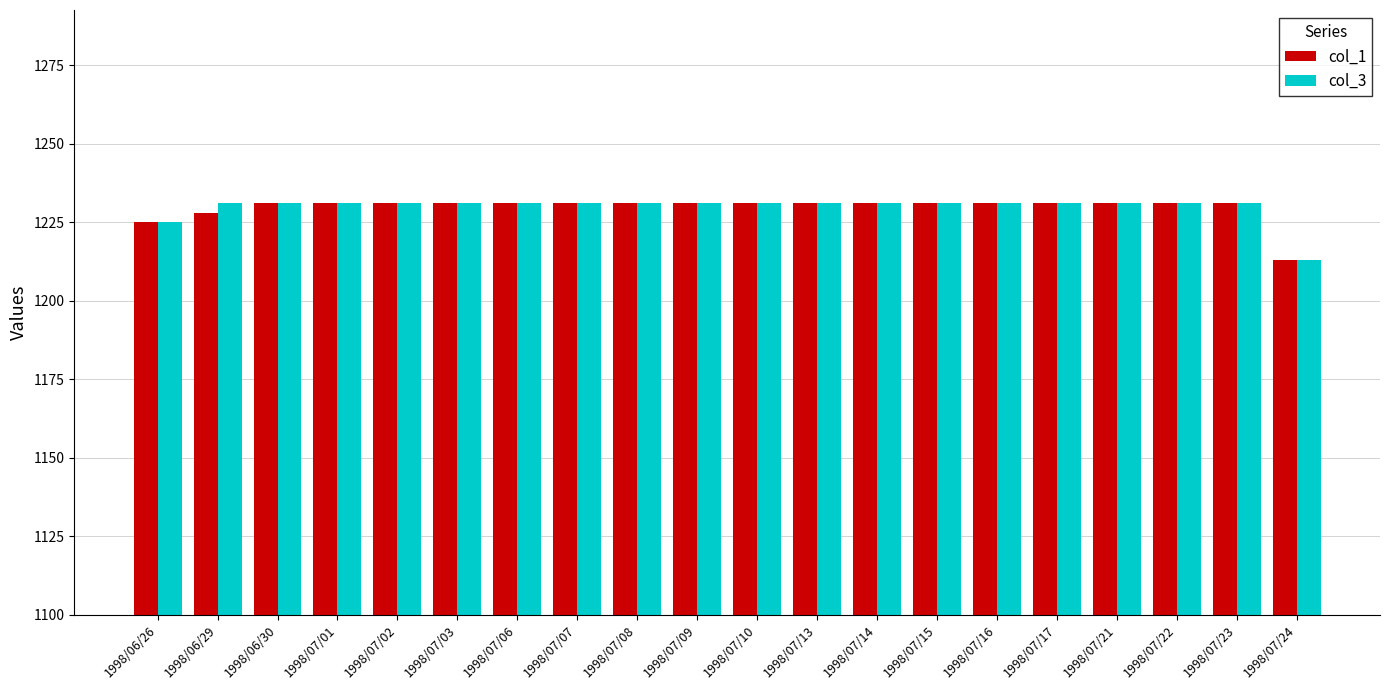

What is the sum of the col_1 values at 1998/06/30 and 1998/07/06?

2462